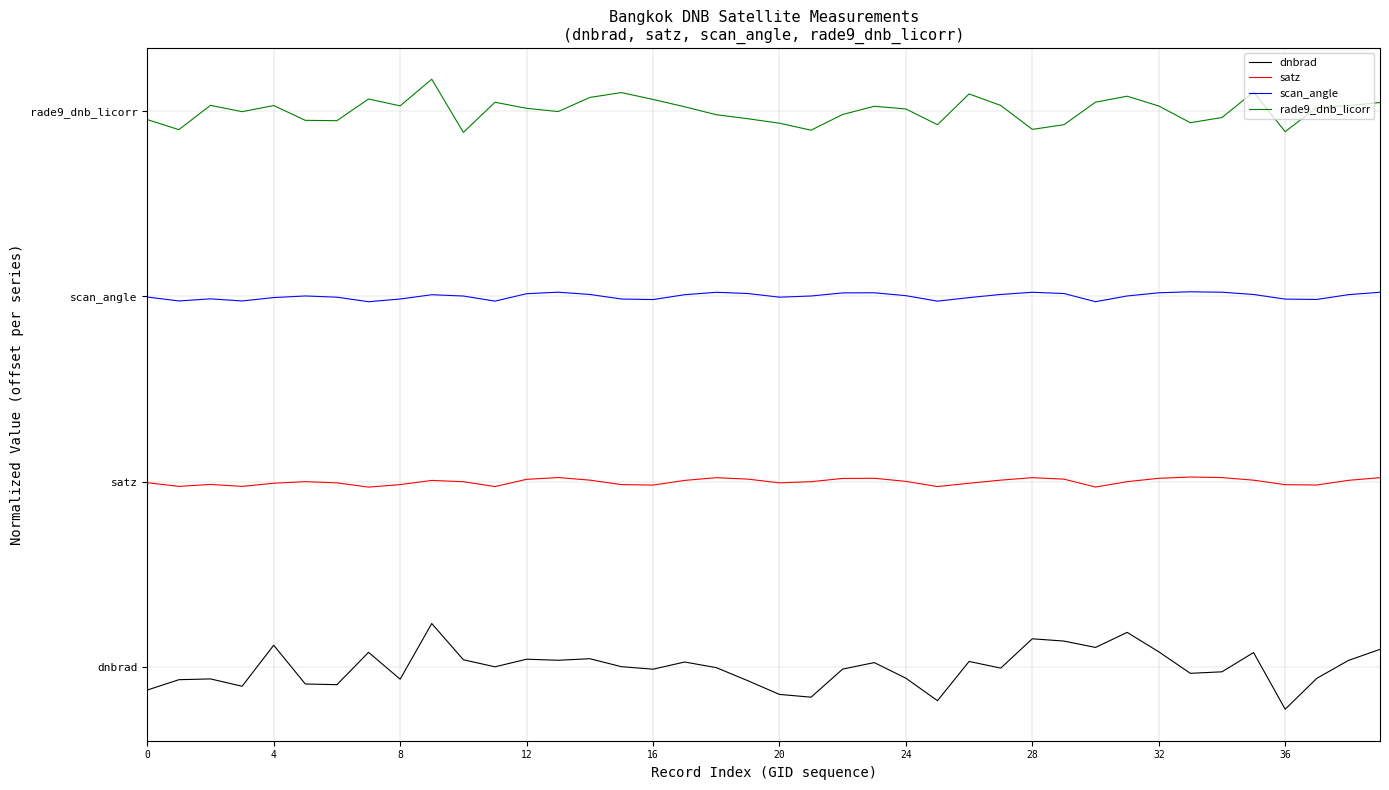

What are all the series names shown in the legend?

dnbrad, satz, scan_angle, rade9_dnb_licorr